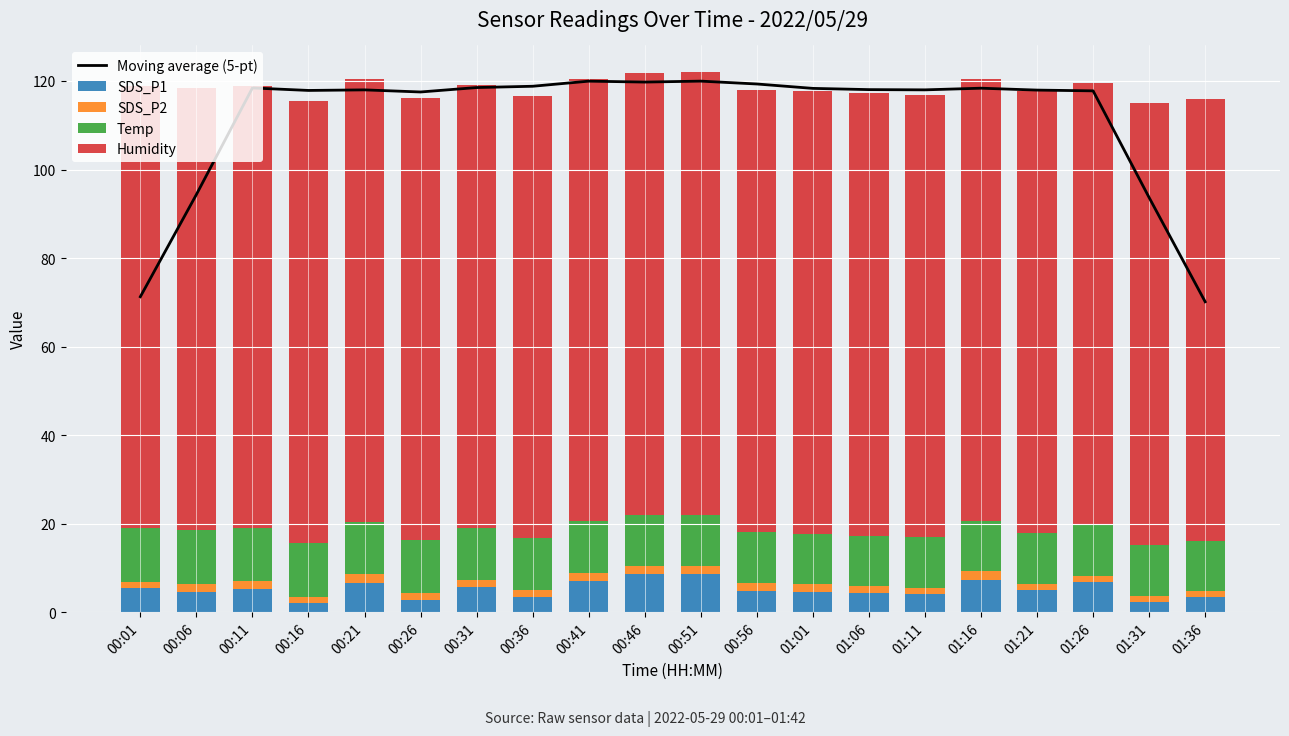

Which series changed the most between 00:31 and 00:51?

SDS_P1